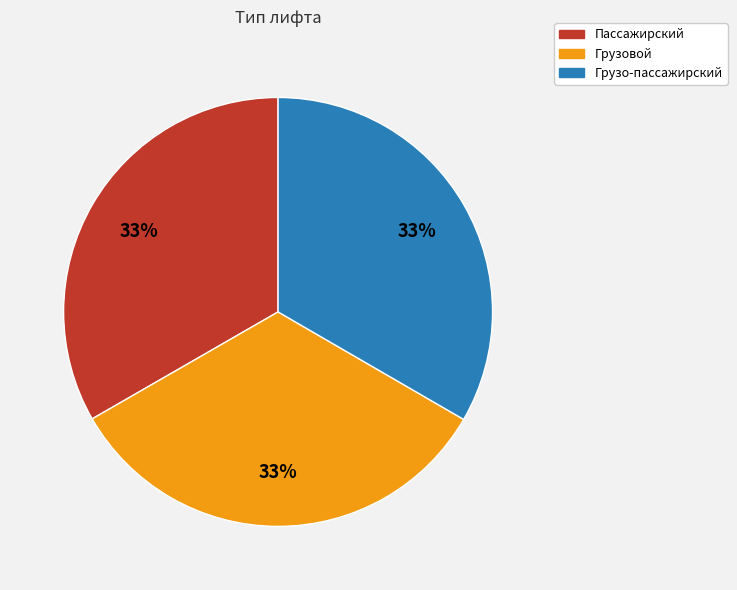

What percentage is the Грузо-пассажирский slice, to the nearest percent?

33%